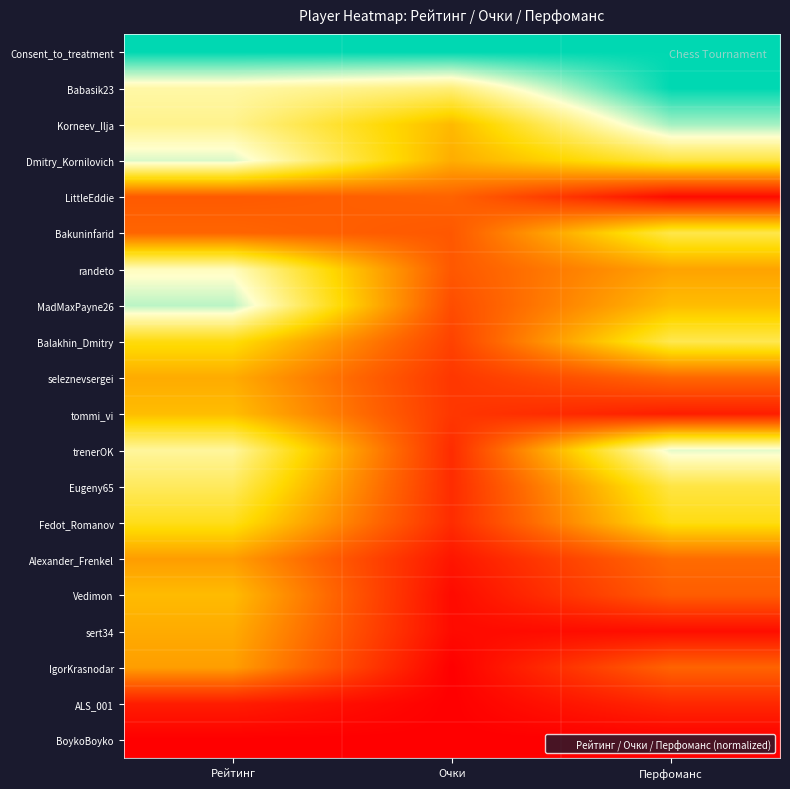

Which series has the widest spread of values?

trenerOK